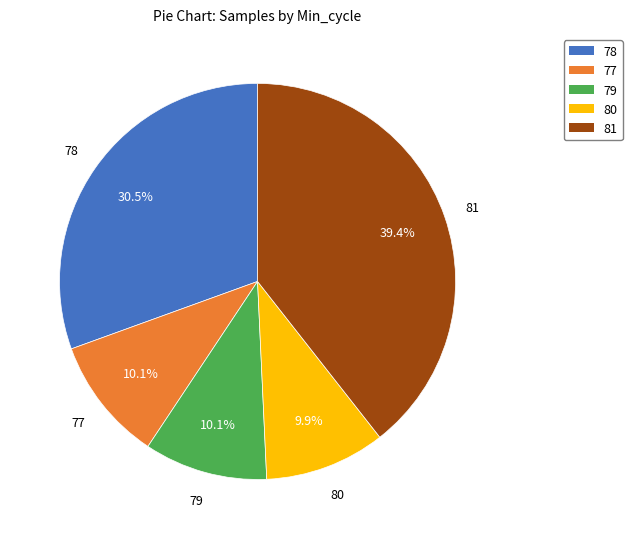

How many segments does this pie chart have?

5